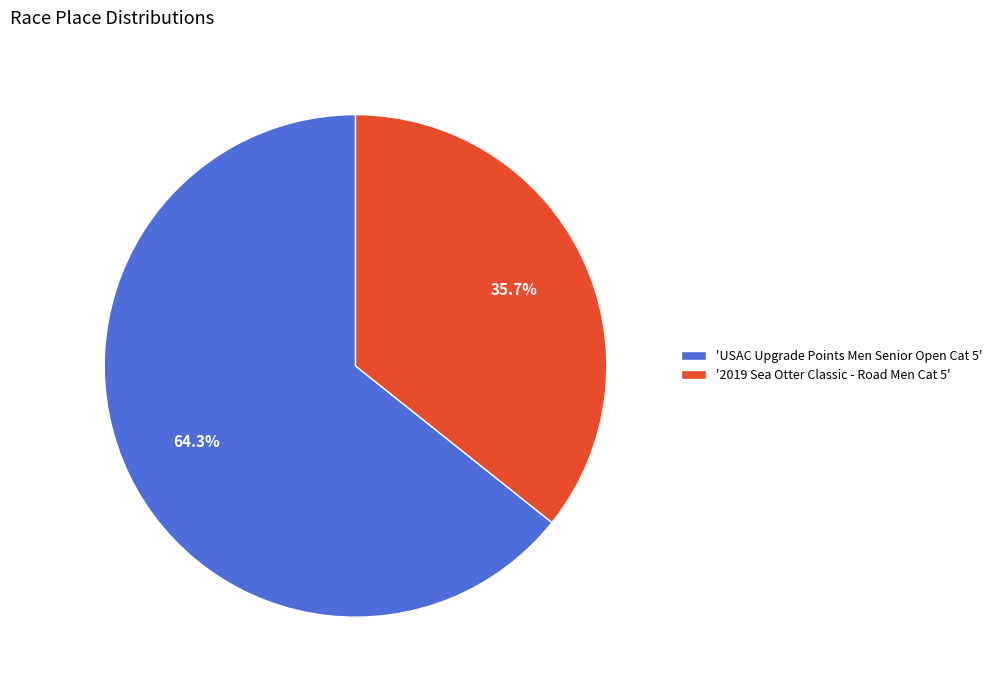

How much of the chart is everything except 'USAC Upgrade Points Men Senior Open Cat 5'?

35.7%